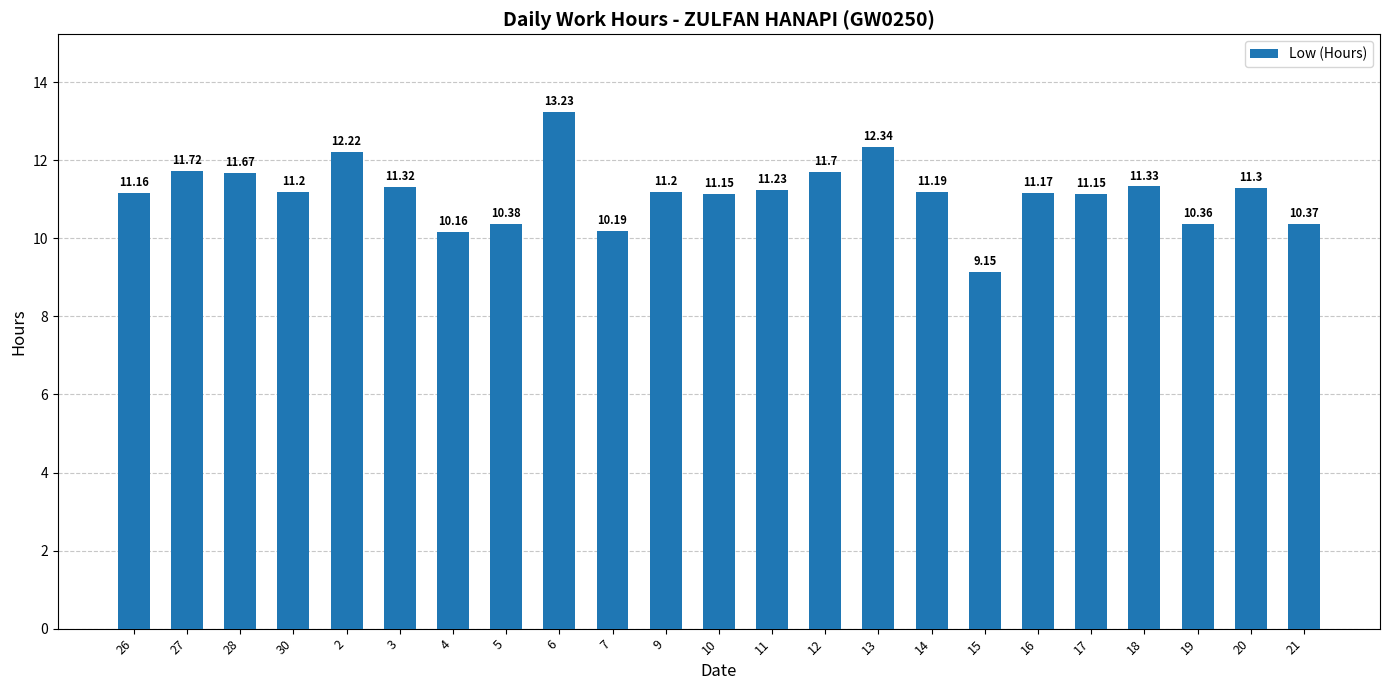

What is the value of the 16th bar from the left?

11.2